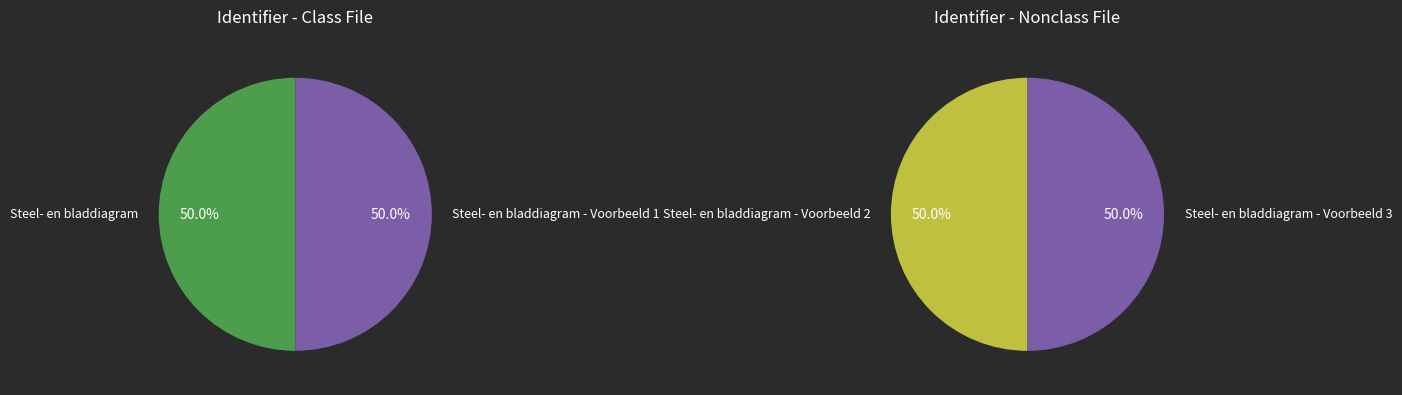

How many slices are in this pie chart?

4